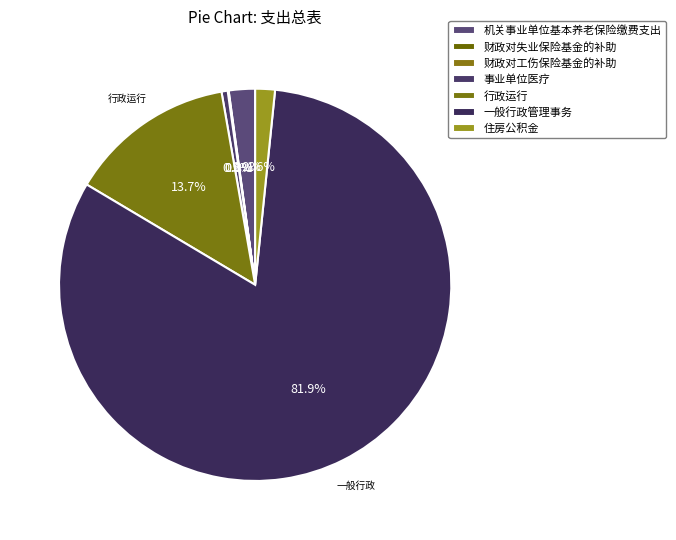

Is there a majority slice in this chart?

Yes